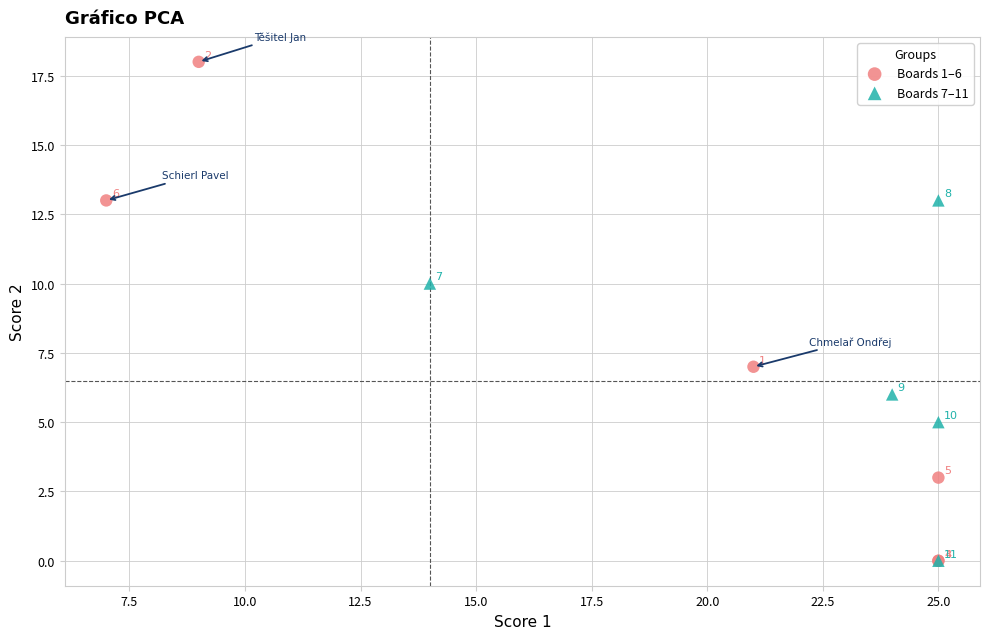

Which series has the largest Y range (max minus min)?

Boards 1–6